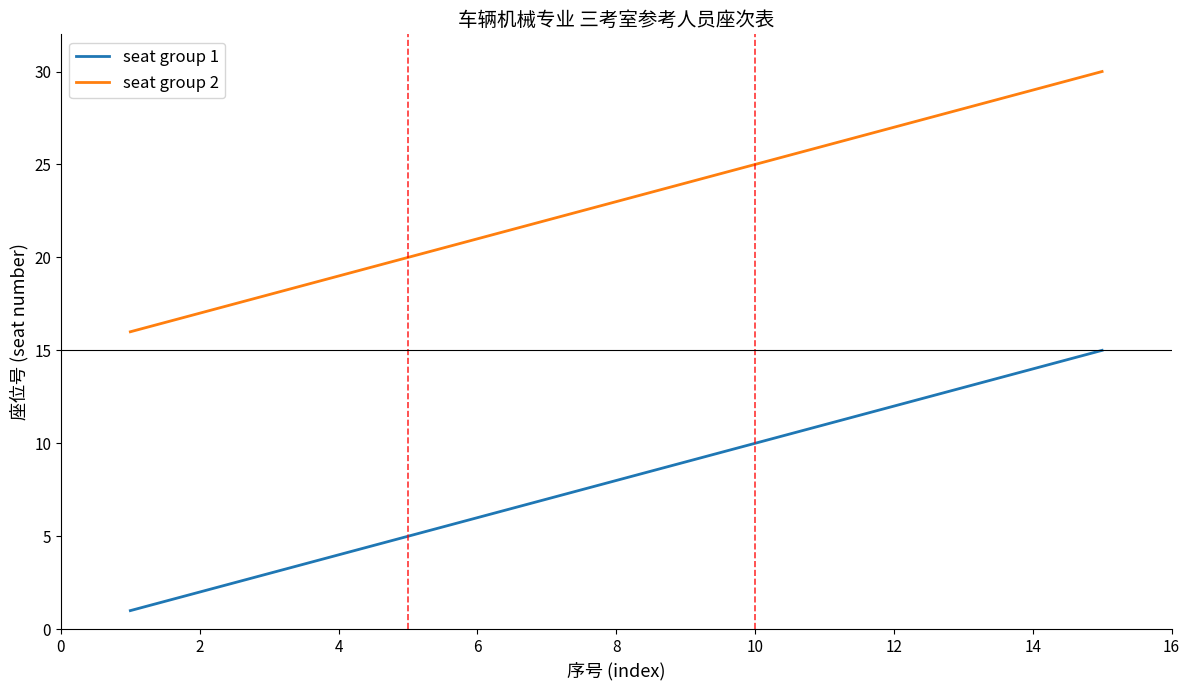

Which series has the largest total across all categories?

seat group 2